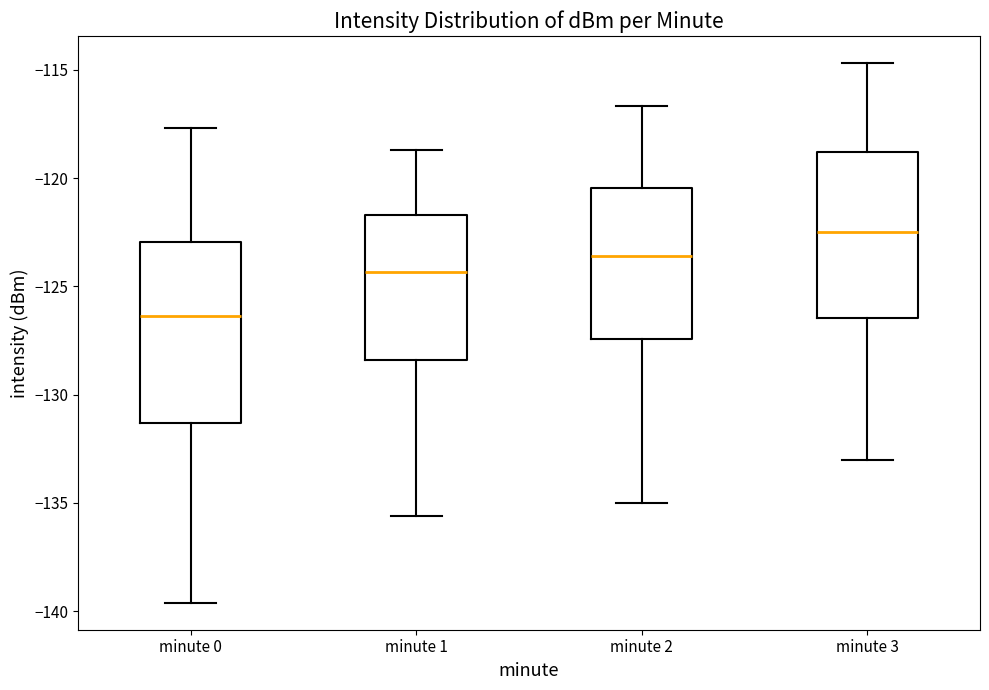

Which box has the lowest median line?

minute 0